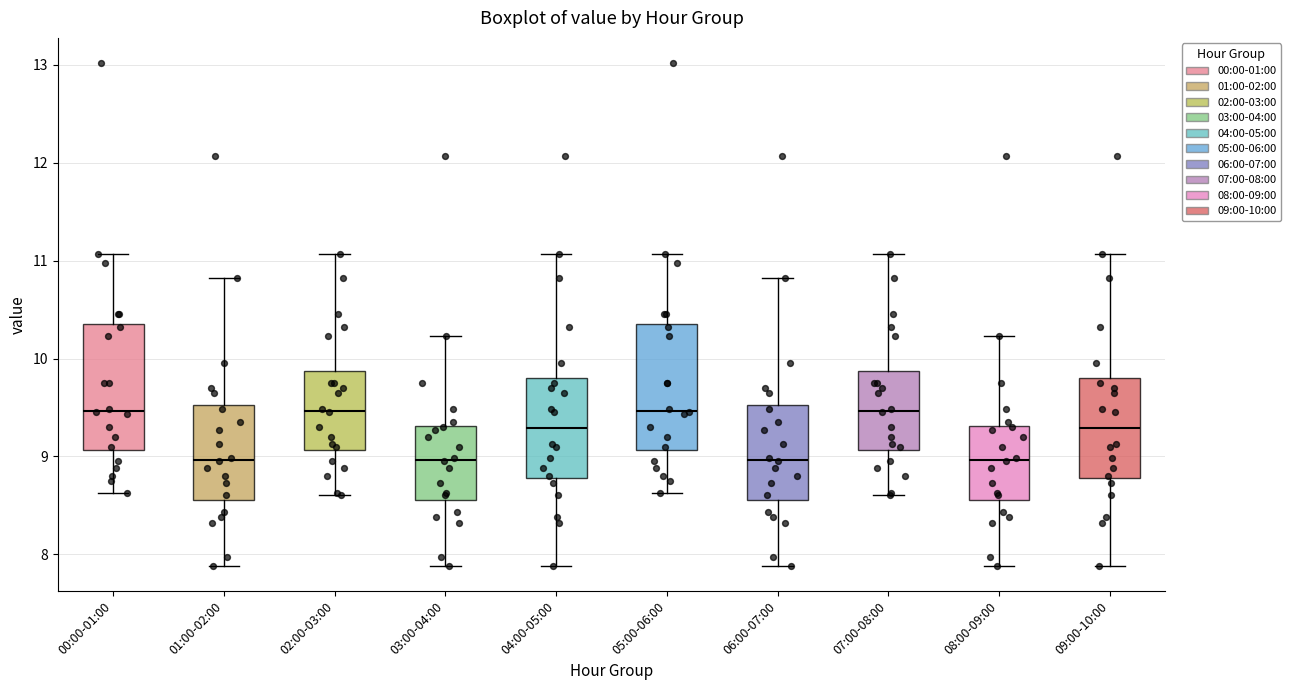

Where is the lower edge of the box for 08:00-09:00 on the y-axis? The values are not printed on the chart, so give them approximately, as read against the axis.

8.6